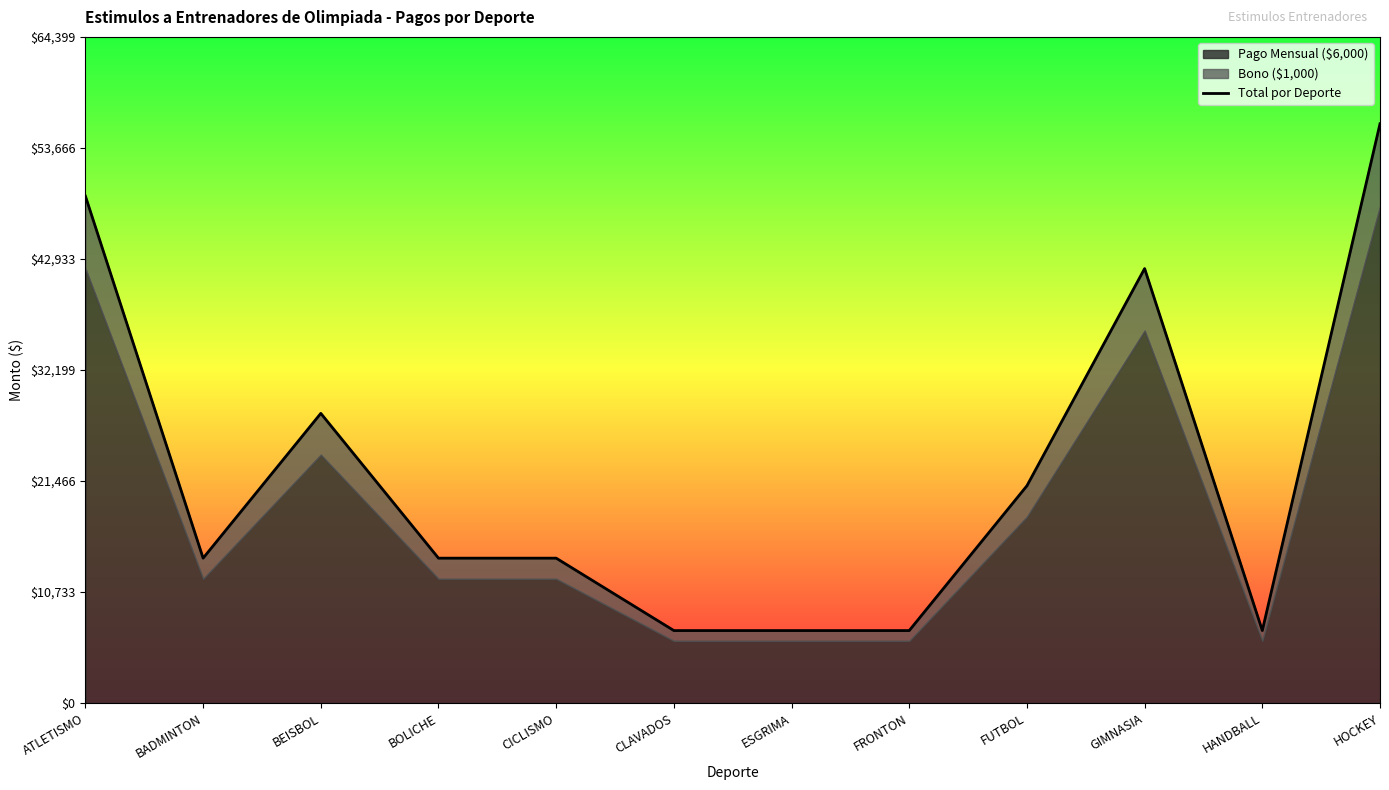

What is the label of the 3rd point from the right?

GIMNASIA